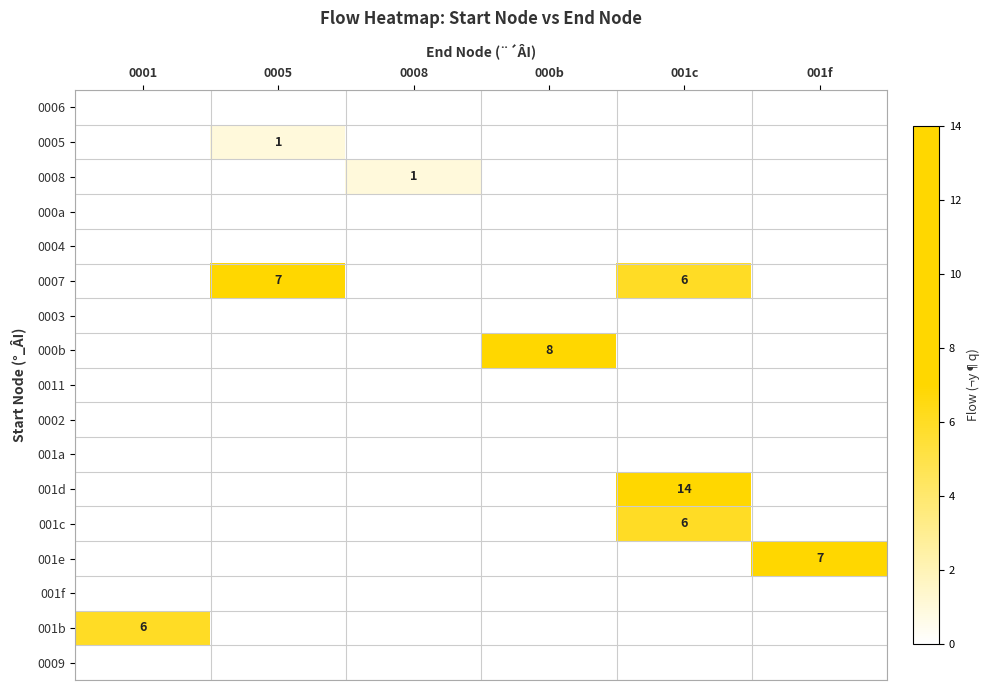

What is the total value across all series at 000b?

8